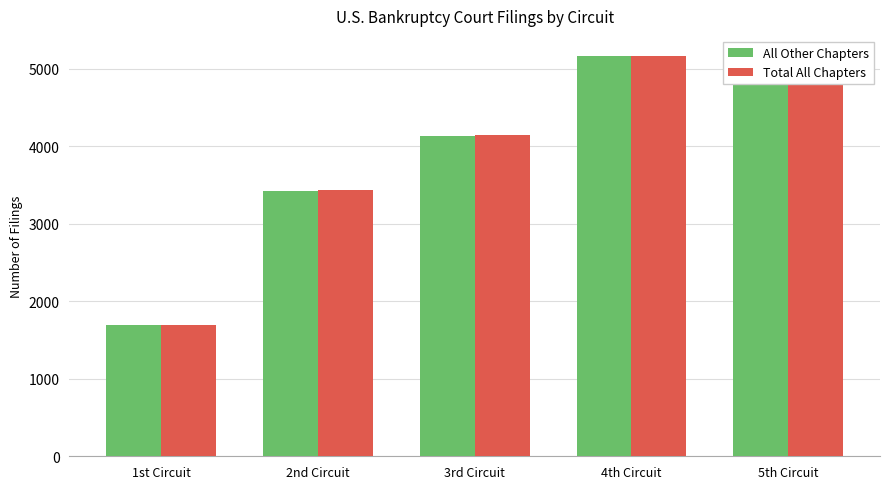

Reading left to right, transcribe all the data shown in this chart.

All Other Chapters: 1st Circuit=1689	2nd Circuit=3428	3rd Circuit=4139	4th Circuit=5163	5th Circuit=5122
Total All Chapters: 1st Circuit=1691	2nd Circuit=3433	3rd Circuit=4142	4th Circuit=5166	5th Circuit=5125